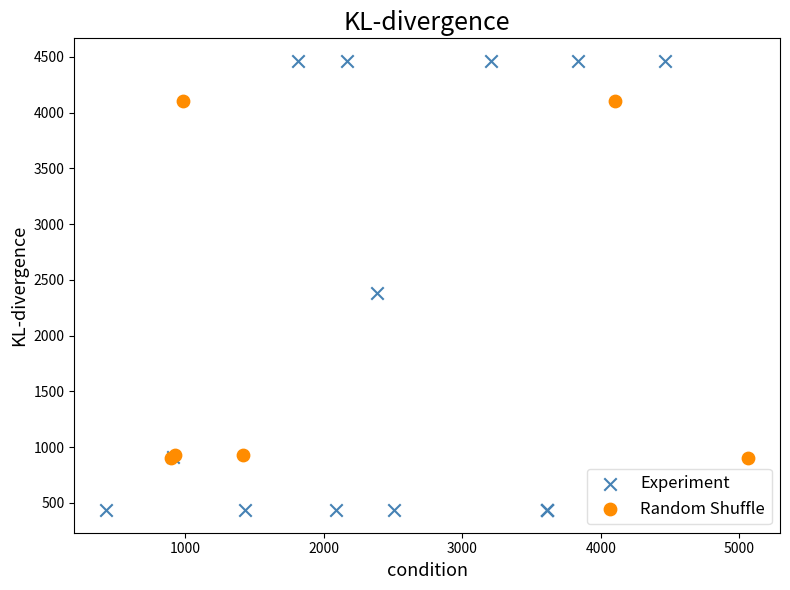

Which series has the largest Y range (max minus min)?

Experiment